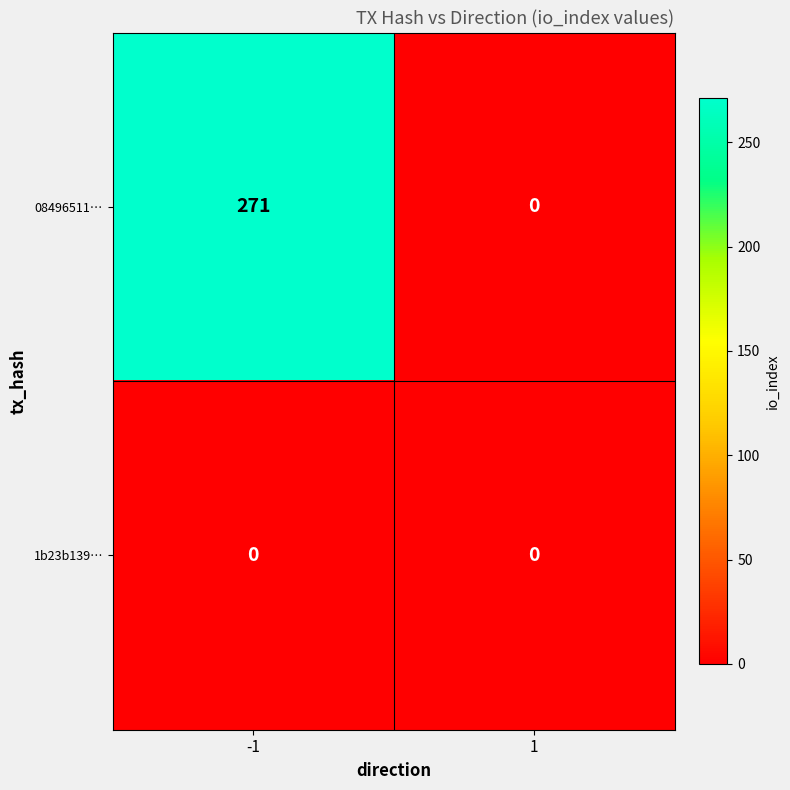

Reading left to right, list all the values displayed in this chart.

08496511…: 271	0
1b23b139…: 0	0